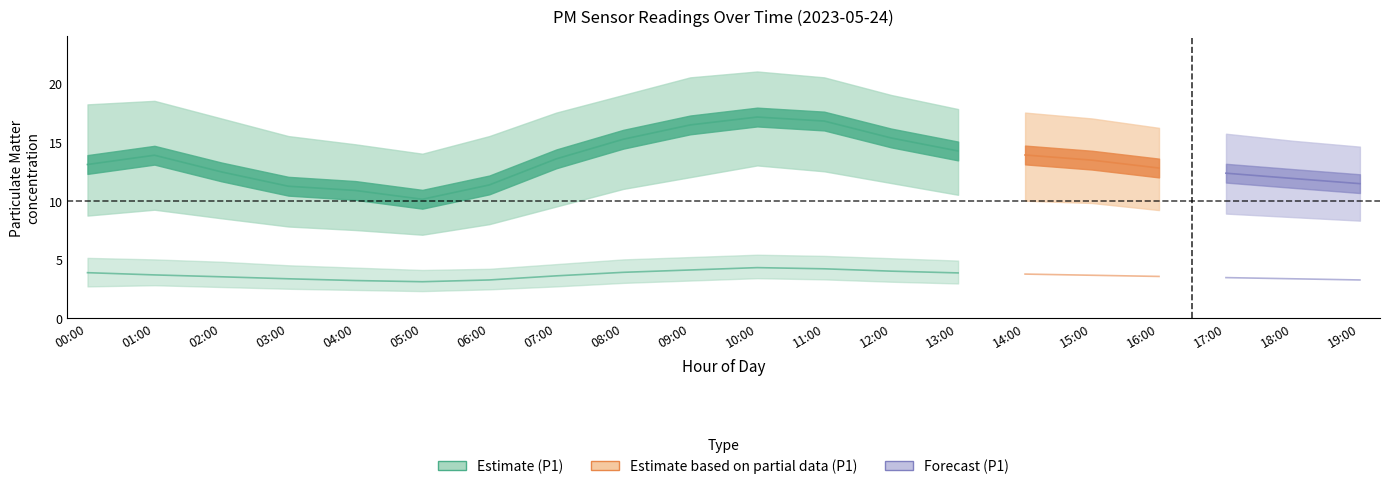

The value of P2_upper at 03:00 is 4.5. True or false?

True